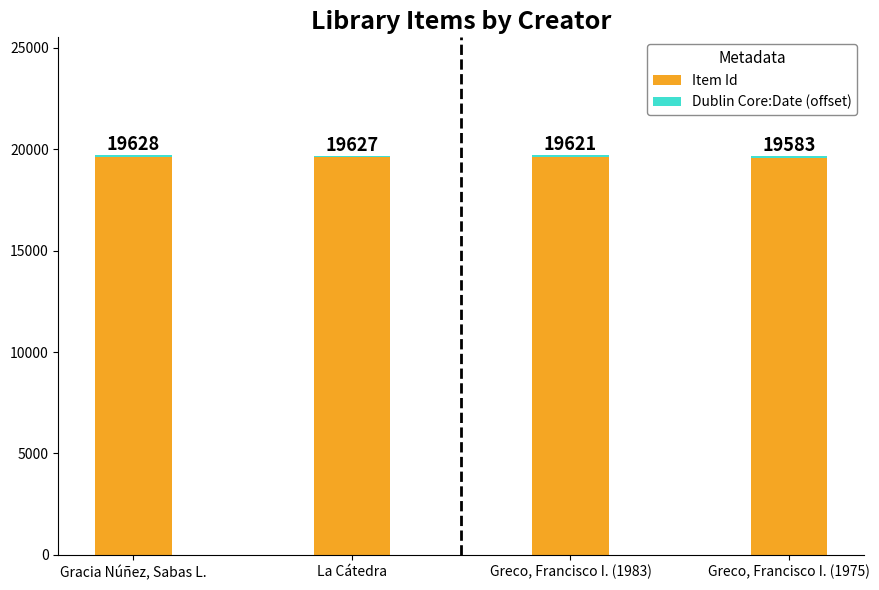

Where is Item Id nearest to the value 19605?

Greco, Francisco I. (1983)